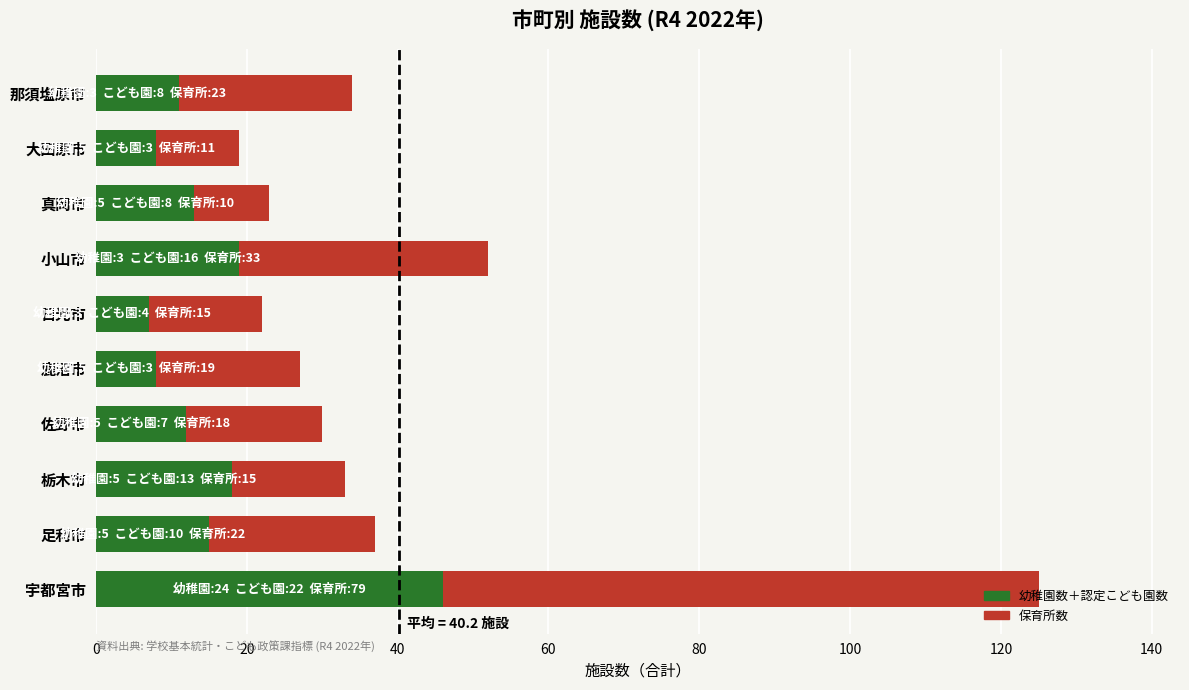

What is the difference between the maximum and minimum values in the 幼稚園数＋認定こども園数 series?

39